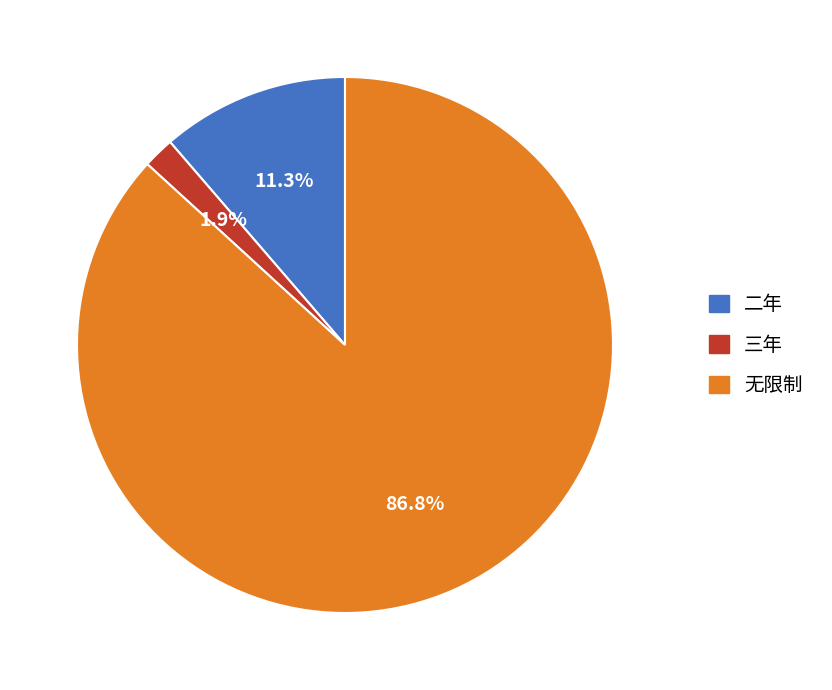

Do 二年 and 三年 together represent more than half of the pie?

No